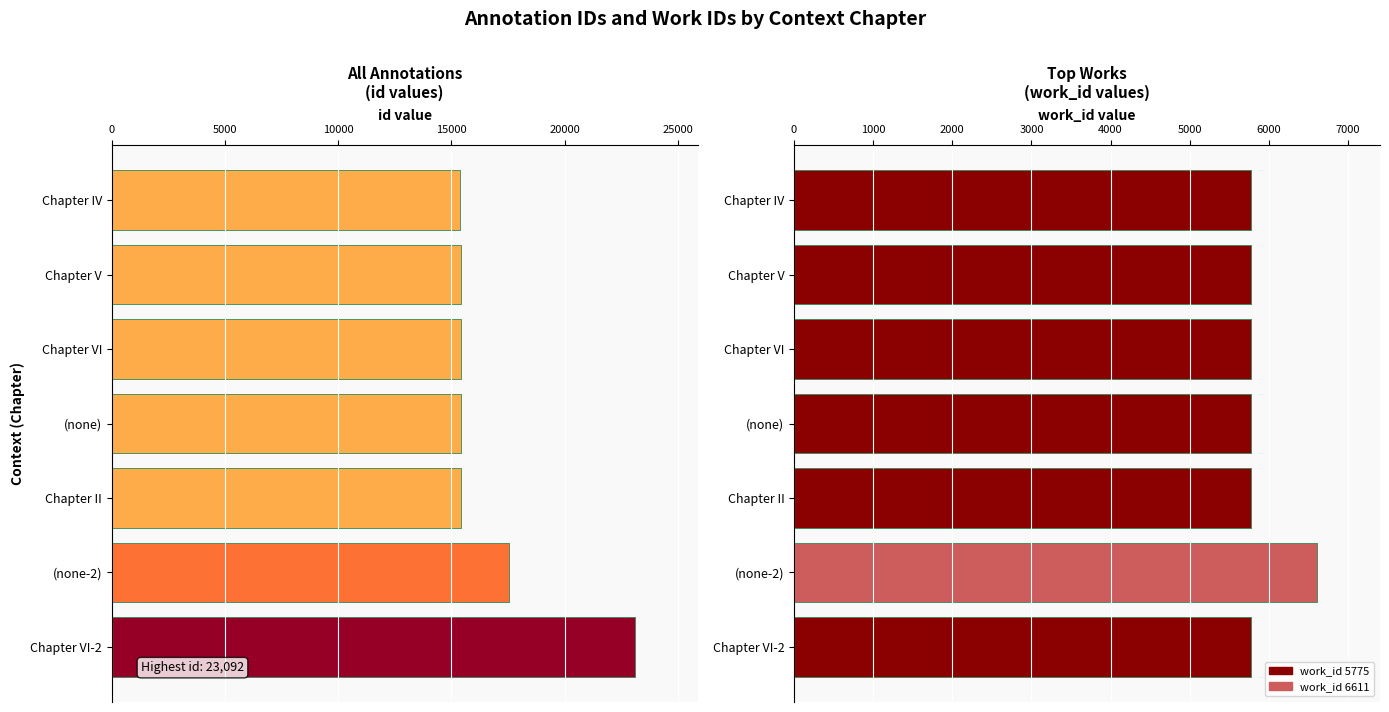

At (none), list the series in order from smallest to largest.

work_id, id